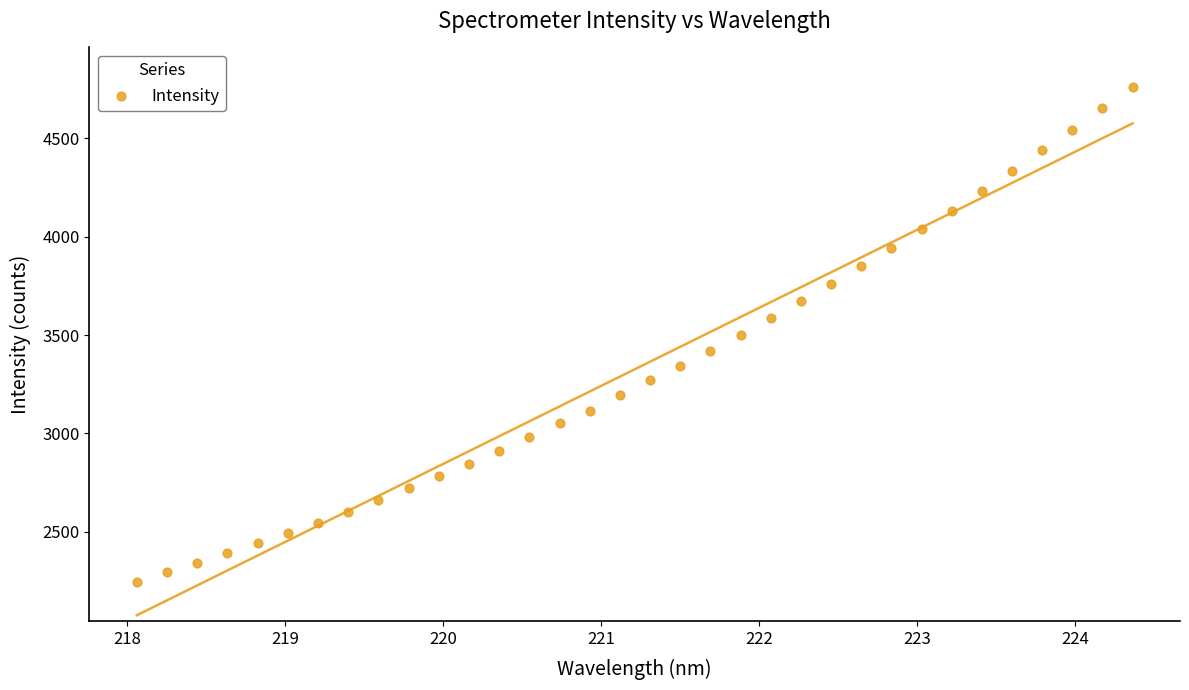

What is the range of X values (max minus min)?

6.3